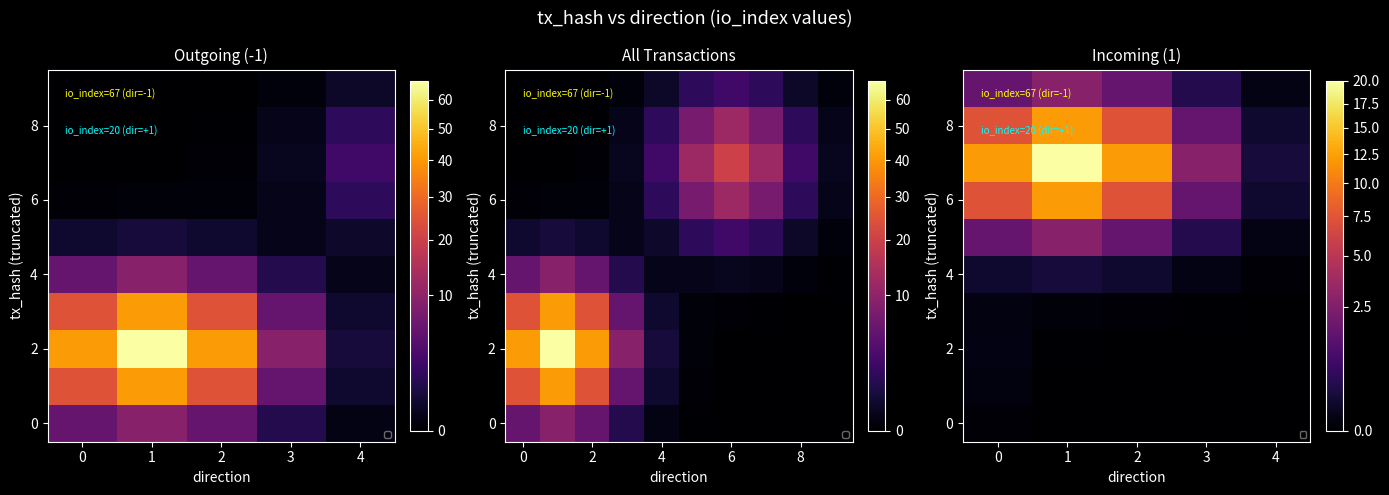

What is the difference between the highest and lowest values at 2?

12.1